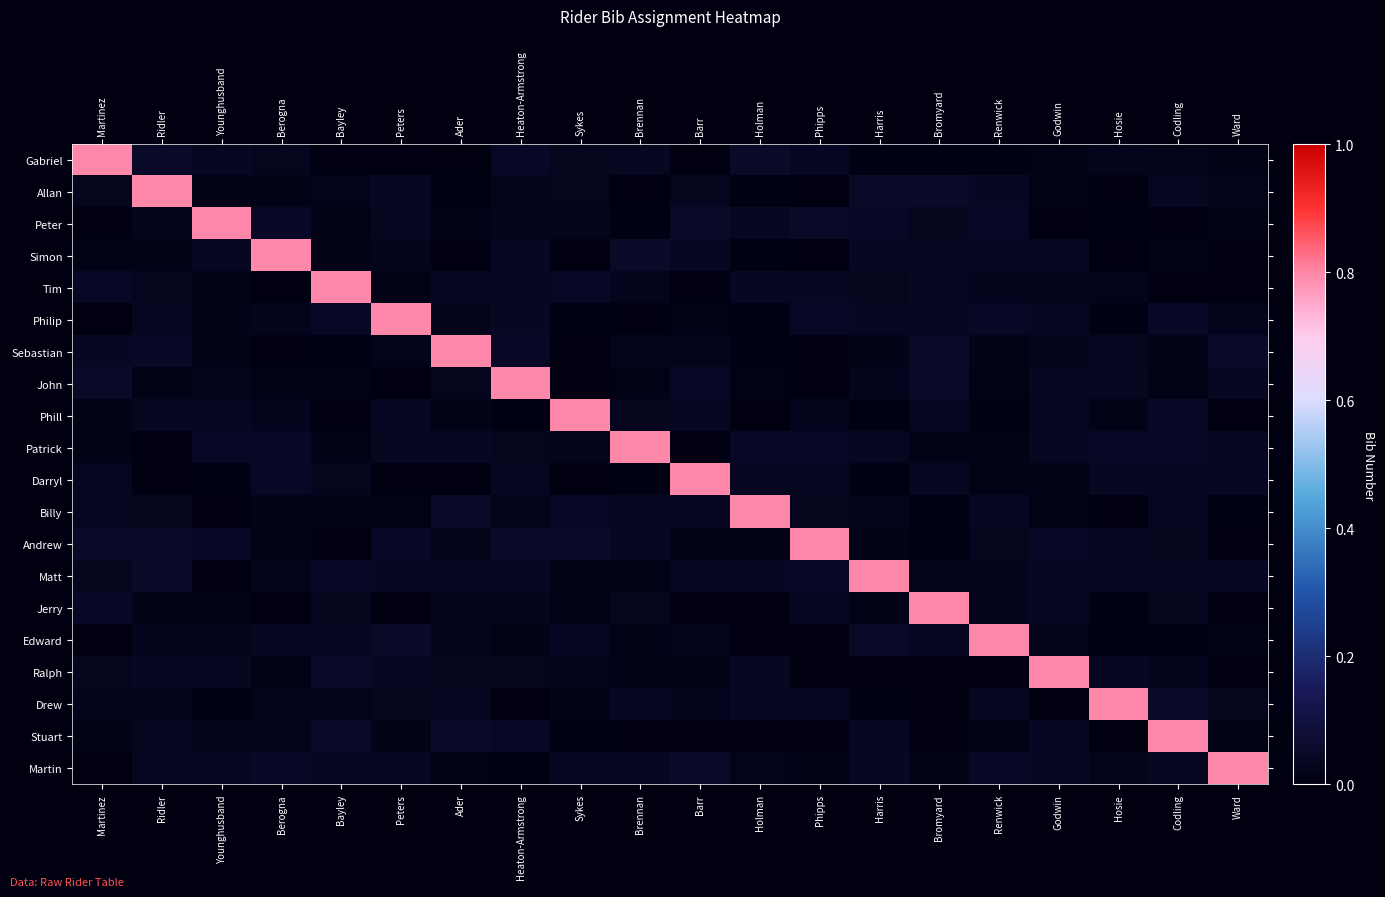

Reading right to left, what are all the values shown in this chart?

Gabriel: Ward=0.0	Codling=0.0	Hosie=0.0	Godwin=0.0	Renwick=0.0	Bromyard=0.0	Harris=0.0	Phipps=0.0	Holman=0.0	Barr=0.0	Brennan=0.0	Sykes=0.0	Heaton-Armstrong=0.0	Ader=0.0	Peters=0.0	Bayley=0.0	Berogna=0.0	Younghusband=0.0	Ridler=0.0	Martinez=0.8
Allan: Ward=0.0	Codling=0.0	Hosie=0.0	Godwin=0.0	Renwick=0.0	Bromyard=0.0	Harris=0.0	Phipps=0.0	Holman=0.0	Barr=0.0	Brennan=0.0	Sykes=0.0	Heaton-Armstrong=0.0	Ader=0.0	Peters=0.0	Bayley=0.0	Berogna=0.0	Younghusband=0.0	Ridler=0.8	Martinez=0.0
Peter: Ward=0.0	Codling=0.0	Hosie=0.0	Godwin=0.0	Renwick=0.0	Bromyard=0.0	Harris=0.0	Phipps=0.0	Holman=0.0	Barr=0.0	Brennan=0.0	Sykes=0.0	Heaton-Armstrong=0.0	Ader=0.0	Peters=0.0	Bayley=0.0	Berogna=0.0	Younghusband=0.8	Ridler=0.0	Martinez=0.0
Simon: Ward=0.0	Codling=0.0	Hosie=0.0	Godwin=0.0	Renwick=0.0	Bromyard=0.0	Harris=0.0	Phipps=0.0	Holman=0.0	Barr=0.0	Brennan=0.0	Sykes=0.0	Heaton-Armstrong=0.0	Ader=0.0	Peters=0.0	Bayley=0.0	Berogna=0.8	Younghusband=0.0	Ridler=0.0	Martinez=0.0
Tim: Ward=0.0	Codling=0.0	Hosie=0.0	Godwin=0.0	Renwick=0.0	Bromyard=0.0	Harris=0.0	Phipps=0.0	Holman=0.0	Barr=0.0	Brennan=0.0	Sykes=0.0	Heaton-Armstrong=0.0	Ader=0.0	Peters=0.0	Bayley=0.8	Berogna=0.0	Younghusband=0.0	Ridler=0.0	Martinez=0.0
Philip: Ward=0.0	Codling=0.0	Hosie=0.0	Godwin=0.0	Renwick=0.0	Bromyard=0.0	Harris=0.0	Phipps=0.0	Holman=0.0	Barr=0.0	Brennan=0.0	Sykes=0.0	Heaton-Armstrong=0.0	Ader=0.0	Peters=0.8	Bayley=0.0	Berogna=0.0	Younghusband=0.0	Ridler=0.0	Martinez=0.0
Sebastian: Ward=0.0	Codling=0.0	Hosie=0.0	Godwin=0.0	Renwick=0.0	Bromyard=0.0	Harris=0.0	Phipps=0.0	Holman=0.0	Barr=0.0	Brennan=0.0	Sykes=0.0	Heaton-Armstrong=0.0	Ader=0.8	Peters=0.0	Bayley=0.0	Berogna=0.0	Younghusband=0.0	Ridler=0.0	Martinez=0.0
John: Ward=0.0	Codling=0.0	Hosie=0.0	Godwin=0.0	Renwick=0.0	Bromyard=0.0	Harris=0.0	Phipps=0.0	Holman=0.0	Barr=0.0	Brennan=0.0	Sykes=0.0	Heaton-Armstrong=0.8	Ader=0.0	Peters=0.0	Bayley=0.0	Berogna=0.0	Younghusband=0.0	Ridler=0.0	Martinez=0.0
Phill: Ward=0.0	Codling=0.0	Hosie=0.0	Godwin=0.0	Renwick=0.0	Bromyard=0.0	Harris=0.0	Phipps=0.0	Holman=0.0	Barr=0.0	Brennan=0.0	Sykes=0.8	Heaton-Armstrong=0.0	Ader=0.0	Peters=0.0	Bayley=0.0	Berogna=0.0	Younghusband=0.0	Ridler=0.0	Martinez=0.0
Patrick: Ward=0.0	Codling=0.0	Hosie=0.0	Godwin=0.0	Renwick=0.0	Bromyard=0.0	Harris=0.0	Phipps=0.0	Holman=0.0	Barr=0.0	Brennan=0.8	Sykes=0.0	Heaton-Armstrong=0.0	Ader=0.0	Peters=0.0	Bayley=0.0	Berogna=0.0	Younghusband=0.0	Ridler=0.0	Martinez=0.0
Darryl: Ward=0.0	Codling=0.0	Hosie=0.0	Godwin=0.0	Renwick=0.0	Bromyard=0.0	Harris=0.0	Phipps=0.0	Holman=0.0	Barr=0.8	Brennan=0.0	Sykes=0.0	Heaton-Armstrong=0.0	Ader=0.0	Peters=0.0	Bayley=0.0	Berogna=0.0	Younghusband=0.0	Ridler=0.0	Martinez=0.0
Billy: Ward=0.0	Codling=0.0	Hosie=0.0	Godwin=0.0	Renwick=0.0	Bromyard=0.0	Harris=0.0	Phipps=0.0	Holman=0.8	Barr=0.0	Brennan=0.0	Sykes=0.0	Heaton-Armstrong=0.0	Ader=0.0	Peters=0.0	Bayley=0.0	Berogna=0.0	Younghusband=0.0	Ridler=0.0	Martinez=0.0
Andrew: Ward=0.0	Codling=0.0	Hosie=0.0	Godwin=0.0	Renwick=0.0	Bromyard=0.0	Harris=0.0	Phipps=0.8	Holman=0.0	Barr=0.0	Brennan=0.0	Sykes=0.0	Heaton-Armstrong=0.0	Ader=0.0	Peters=0.0	Bayley=0.0	Berogna=0.0	Younghusband=0.0	Ridler=0.0	Martinez=0.0
Matt: Ward=0.0	Codling=0.0	Hosie=0.0	Godwin=0.0	Renwick=0.0	Bromyard=0.0	Harris=0.8	Phipps=0.0	Holman=0.0	Barr=0.0	Brennan=0.0	Sykes=0.0	Heaton-Armstrong=0.0	Ader=0.0	Peters=0.0	Bayley=0.0	Berogna=0.0	Younghusband=0.0	Ridler=0.0	Martinez=0.0
Jerry: Ward=0.0	Codling=0.0	Hosie=0.0	Godwin=0.0	Renwick=0.0	Bromyard=0.8	Harris=0.0	Phipps=0.0	Holman=0.0	Barr=0.0	Brennan=0.0	Sykes=0.0	Heaton-Armstrong=0.0	Ader=0.0	Peters=0.0	Bayley=0.0	Berogna=0.0	Younghusband=0.0	Ridler=0.0	Martinez=0.0
Edward: Ward=0.0	Codling=0.0	Hosie=0.0	Godwin=0.0	Renwick=0.8	Bromyard=0.0	Harris=0.0	Phipps=0.0	Holman=0.0	Barr=0.0	Brennan=0.0	Sykes=0.0	Heaton-Armstrong=0.0	Ader=0.0	Peters=0.0	Bayley=0.0	Berogna=0.0	Younghusband=0.0	Ridler=0.0	Martinez=0.0
Ralph: Ward=0.0	Codling=0.0	Hosie=0.0	Godwin=0.8	Renwick=0.0	Bromyard=0.0	Harris=0.0	Phipps=0.0	Holman=0.0	Barr=0.0	Brennan=0.0	Sykes=0.0	Heaton-Armstrong=0.0	Ader=0.0	Peters=0.0	Bayley=0.0	Berogna=0.0	Younghusband=0.0	Ridler=0.0	Martinez=0.0
Drew: Ward=0.0	Codling=0.0	Hosie=0.8	Godwin=0.0	Renwick=0.0	Bromyard=0.0	Harris=0.0	Phipps=0.0	Holman=0.0	Barr=0.0	Brennan=0.0	Sykes=0.0	Heaton-Armstrong=0.0	Ader=0.0	Peters=0.0	Bayley=0.0	Berogna=0.0	Younghusband=0.0	Ridler=0.0	Martinez=0.0
Stuart: Ward=0.0	Codling=0.8	Hosie=0.0	Godwin=0.0	Renwick=0.0	Bromyard=0.0	Harris=0.0	Phipps=0.0	Holman=0.0	Barr=0.0	Brennan=0.0	Sykes=0.0	Heaton-Armstrong=0.0	Ader=0.0	Peters=0.0	Bayley=0.0	Berogna=0.0	Younghusband=0.0	Ridler=0.0	Martinez=0.0
Martin: Ward=0.8	Codling=0.0	Hosie=0.0	Godwin=0.0	Renwick=0.0	Bromyard=0.0	Harris=0.0	Phipps=0.0	Holman=0.0	Barr=0.0	Brennan=0.0	Sykes=0.0	Heaton-Armstrong=0.0	Ader=0.0	Peters=0.0	Bayley=0.0	Berogna=0.0	Younghusband=0.0	Ridler=0.0	Martinez=0.0